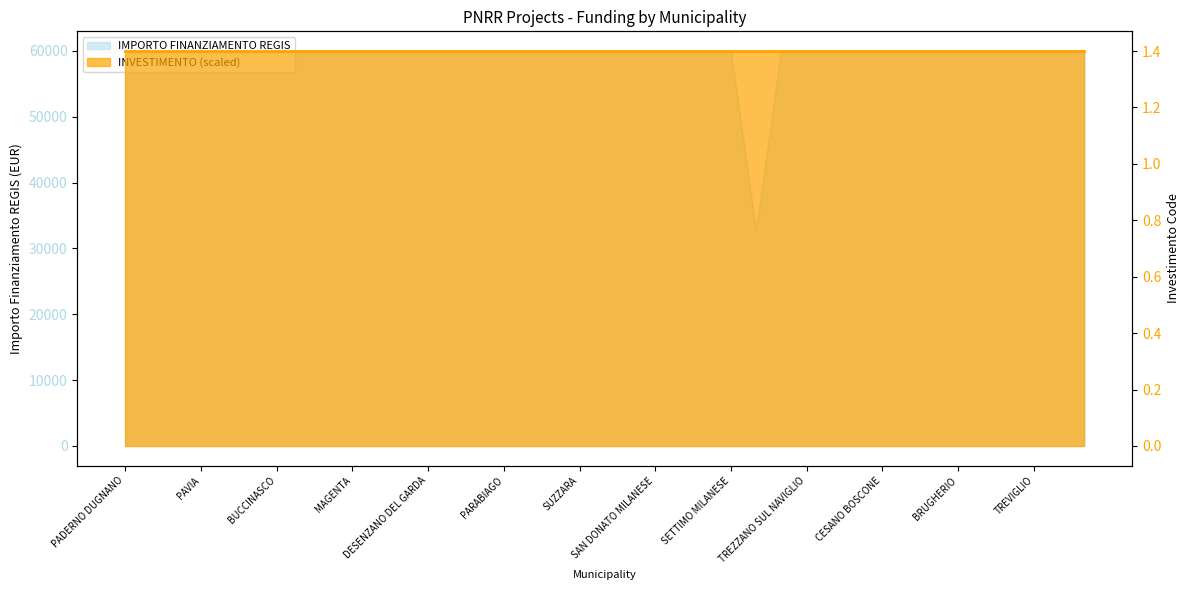

List the labels in order of value, largest first.

PADERNO DUGNANO, ROMANO DI LOMBARDIA, LIMBIATE, PAVIA, SARONNO, LAINATE, BUCCINASCO, BOLLATE, SEREGNO, MAGENTA, VIGEVANO, VOGHERA, DESENZANO DEL GARDA, LISSONE, CORNAREDO, PARABIAGO, PIOLTELLO, BRESSO, SUZZARA, CERNUSCO SUL NAVIGLIO, SERIATE, SAN DONATO MILANESE, MANTOVA, SEGRATE, SETTIMO MILANESE, CORSICO, TREZZANO SUL NAVIGLIO, GARBAGNATE MILANESE, MEDA, CESANO BOSCONE, CANTU, CREMONA, BRUGHERIO, RHO, CINISELLO BALSAMO, TREVIGLIO, LUMEZZANE, GIUSSANO, GALBIATE